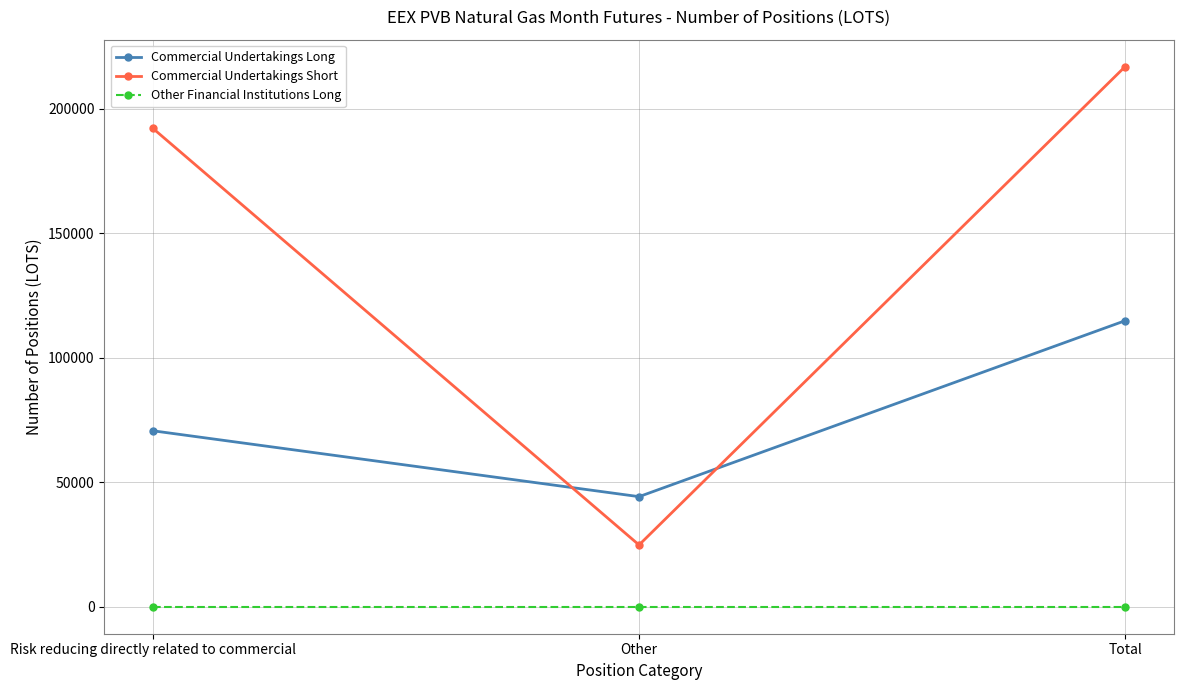

Which series changed the most between Other and Total?

Commercial Undertakings Short